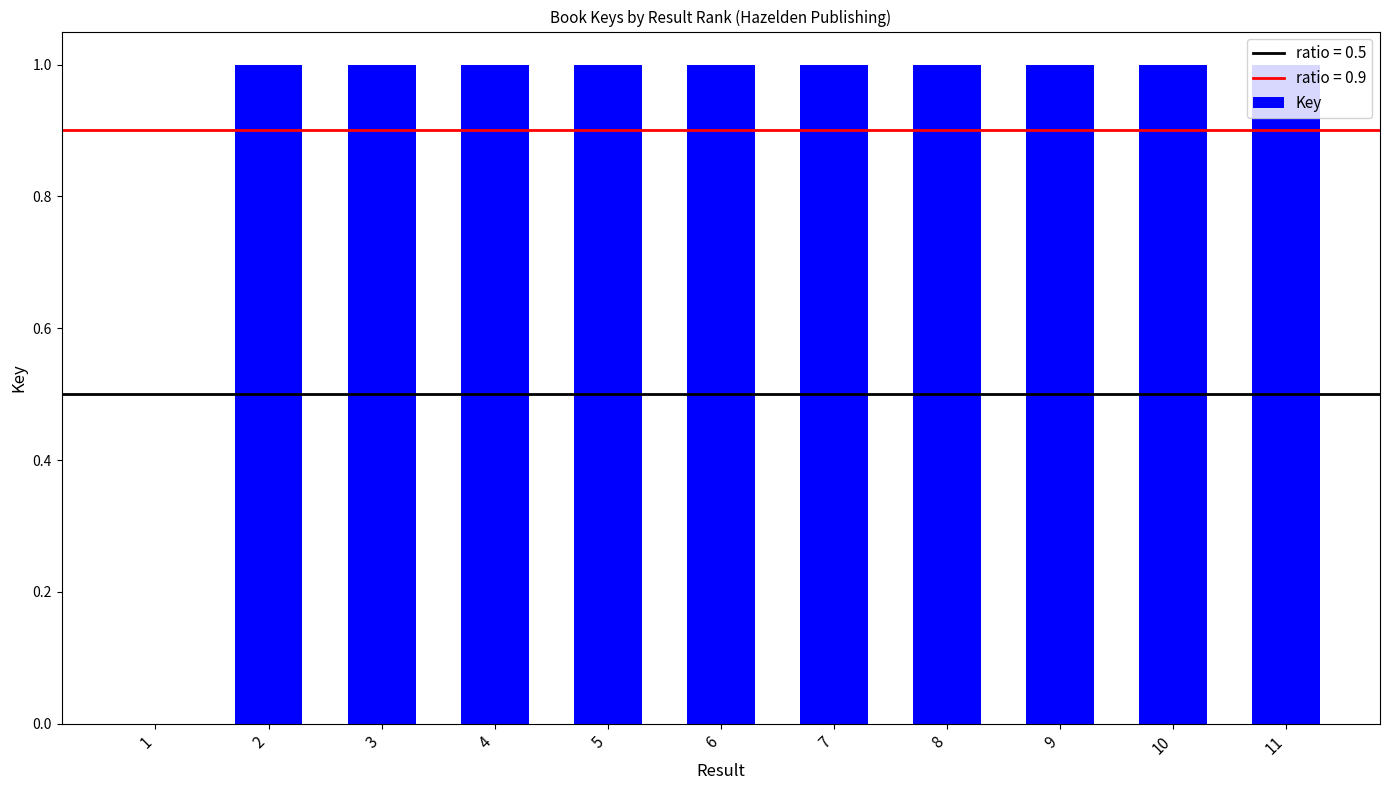

What is the maximum value shown in the chart?

1.0